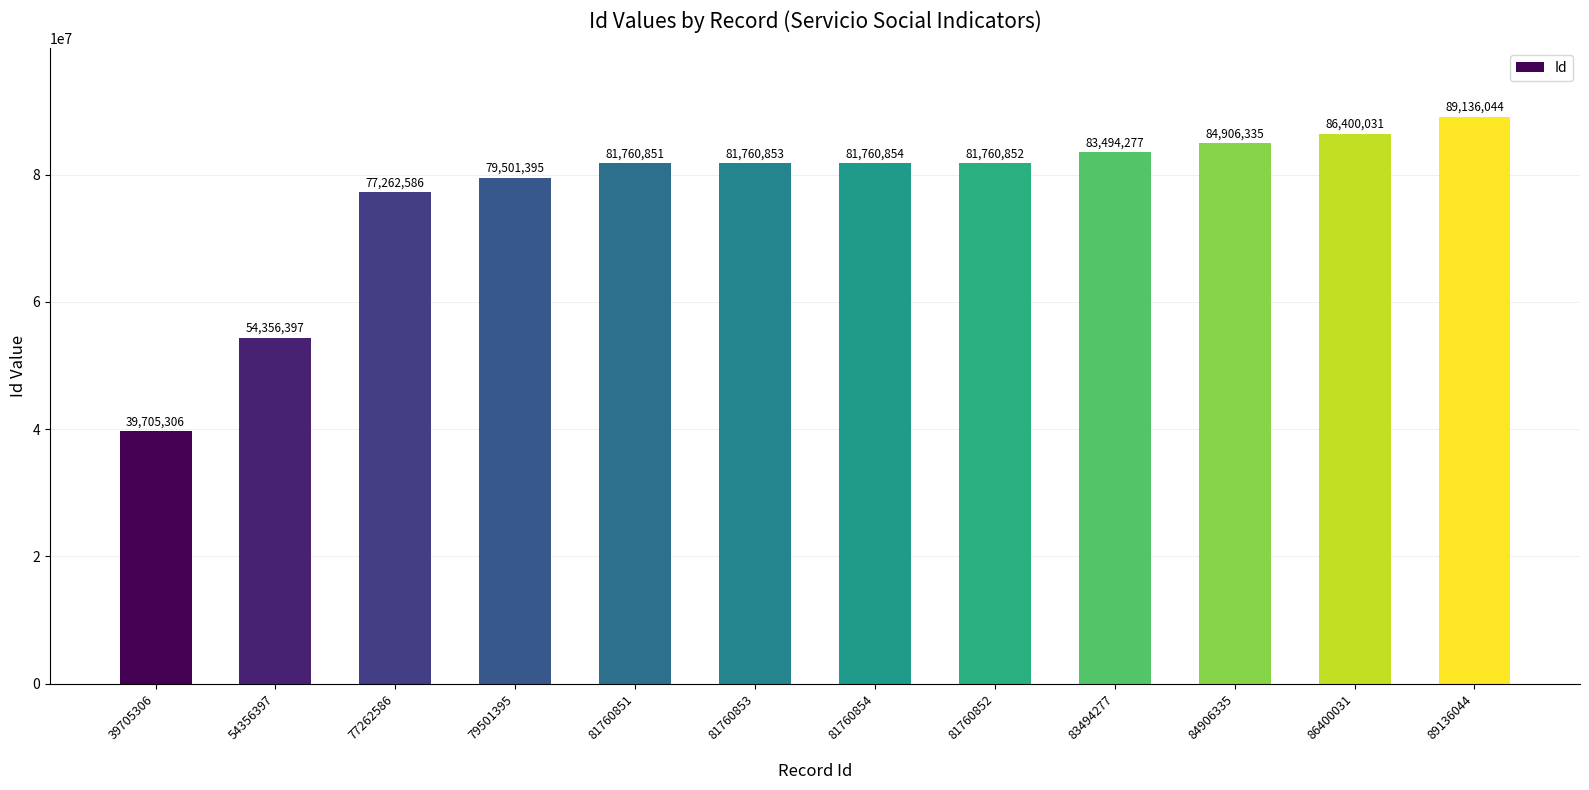

What is the difference between the values at 81760851 and 84906335?

3145484